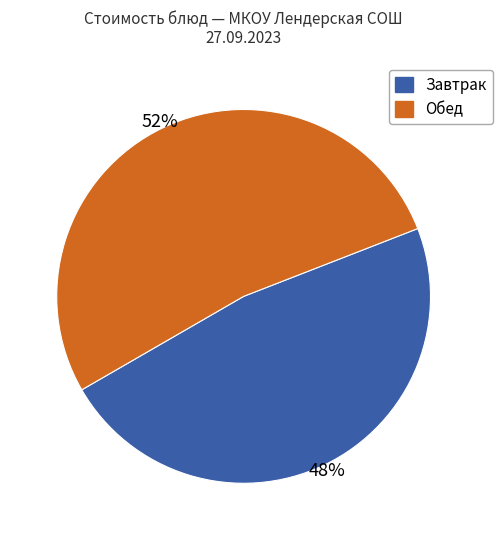

What percentage is the Обед slice, to the nearest percent?

52%